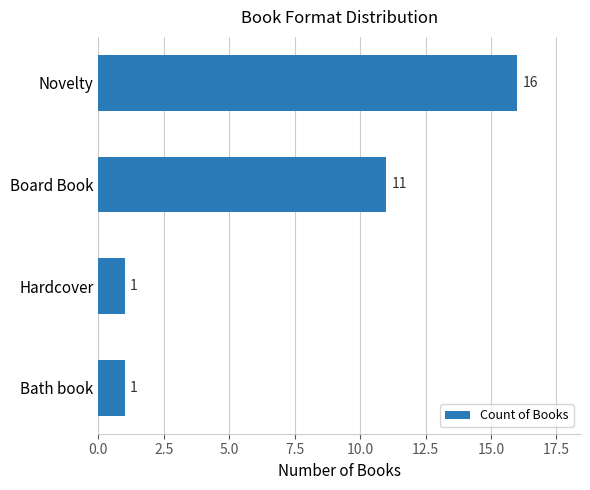

Does the chart contain stacked bars?

No